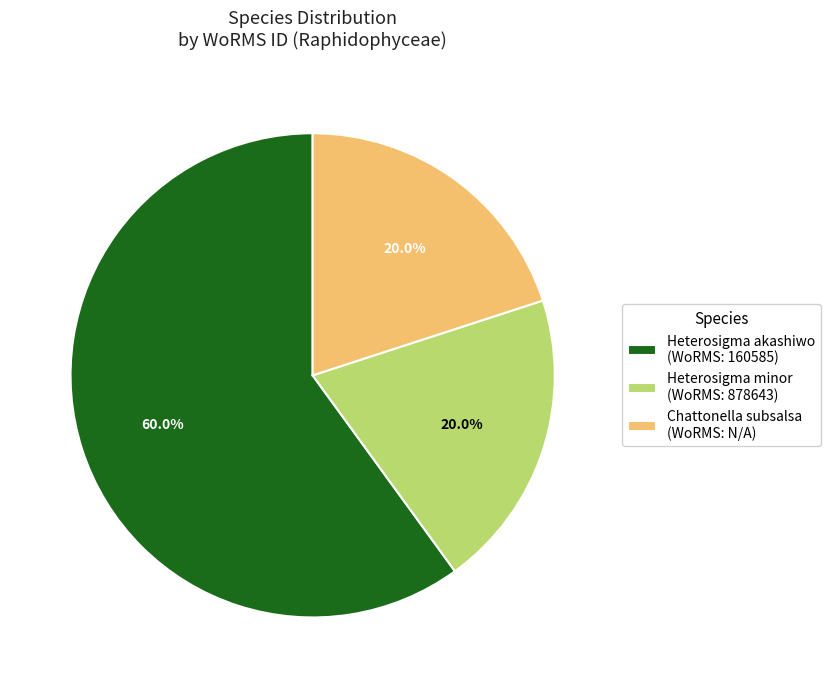

Which slice is the largest?

Heterosigma akashiwo (WoRMS: 160585)